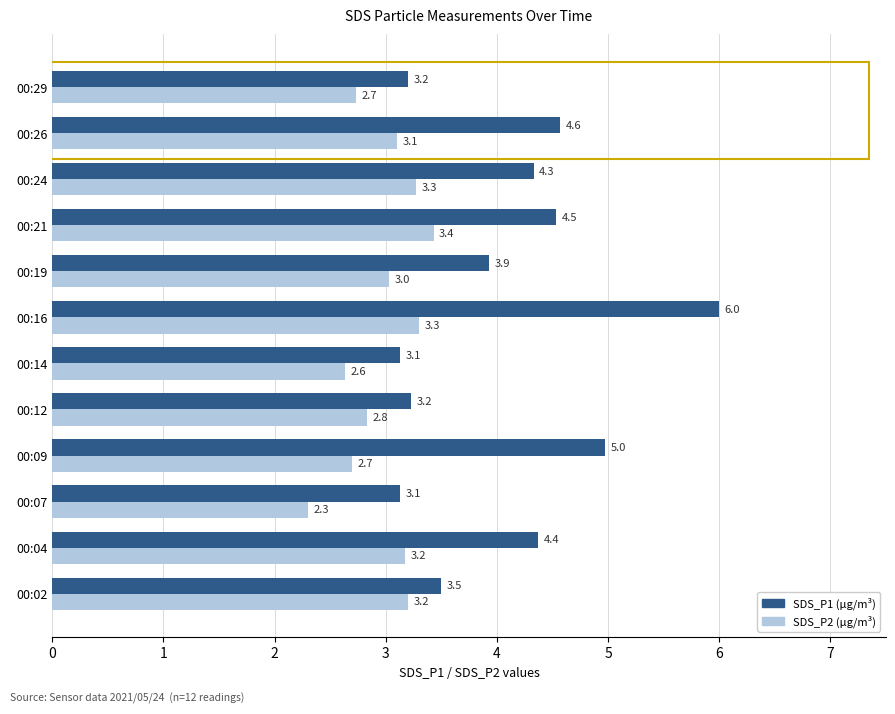

Rank the series by their maximum value, from lowest to highest.

SDS_P2 (μg/m³), SDS_P1 (μg/m³)